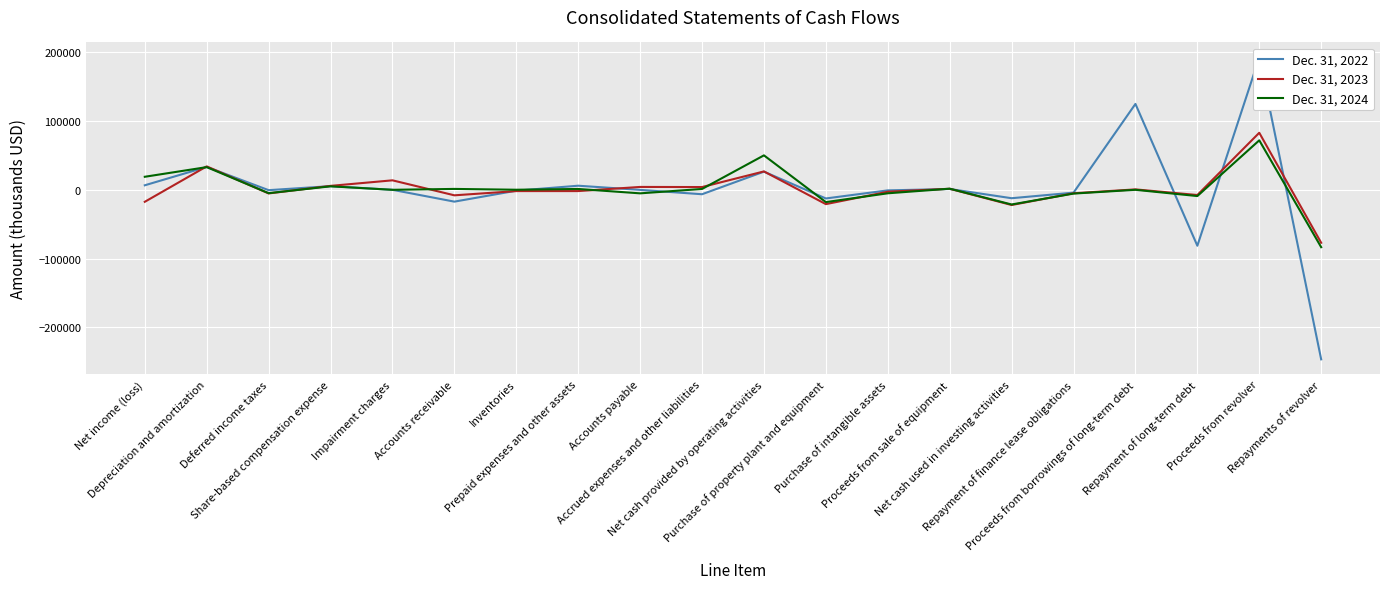

Reading left to right, list all the values displayed in this chart.

Dec. 31, 2022: 6574	33294	-517	5335	0	-17225	-1283	5959	-93	-6454	26406	-12591	-825	1178	-12238	-4140	125000	-81405	192501	-246750
Dec. 31, 2023: -17445	34099	-5281	5712	13799	-8026	-1867	-1852	4177	4010	26748	-20854	-2795	1516	-22133	-5047	611	-7598	83000	-77100
Dec. 31, 2024: 18970	33010	-4868	5072	0	1286	100	1228	-5148	1220	50129	-17902	-5084	1620	-21366	-5495	0	-9096	72000	-83501